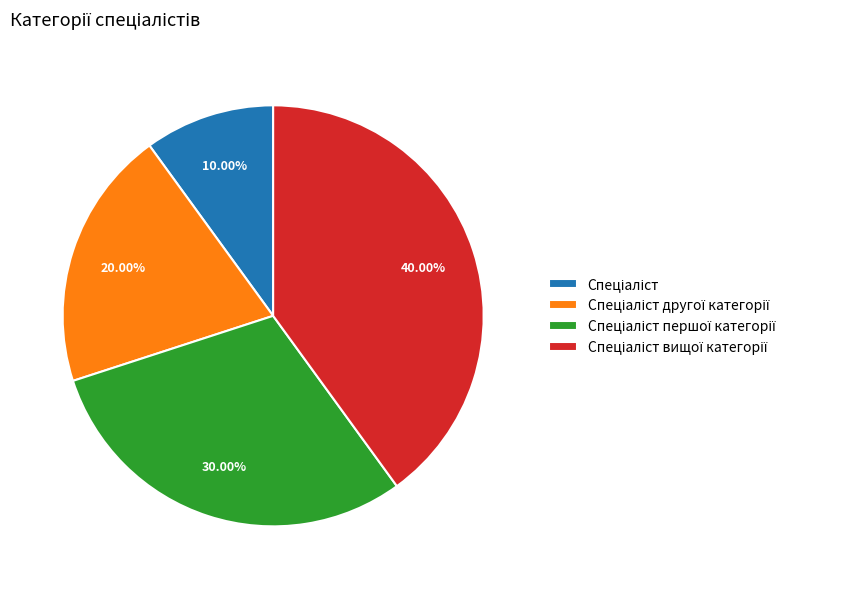

Is there a majority slice in this chart?

No